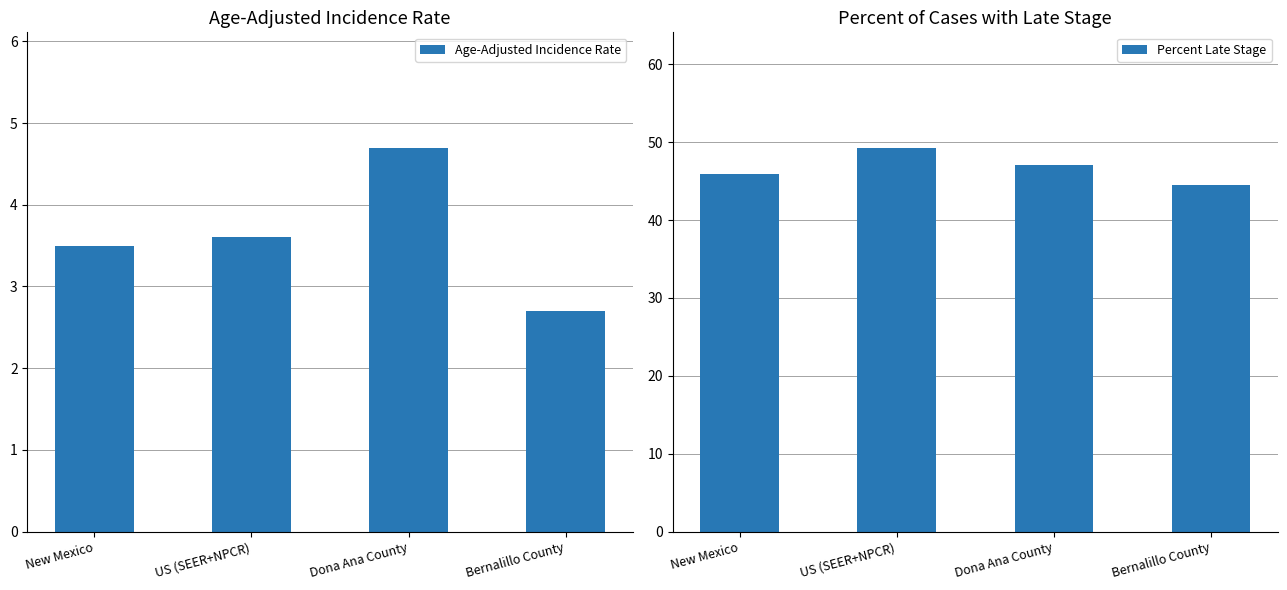

What is the minimum value for Age-Adjusted Incidence Rate?

2.7